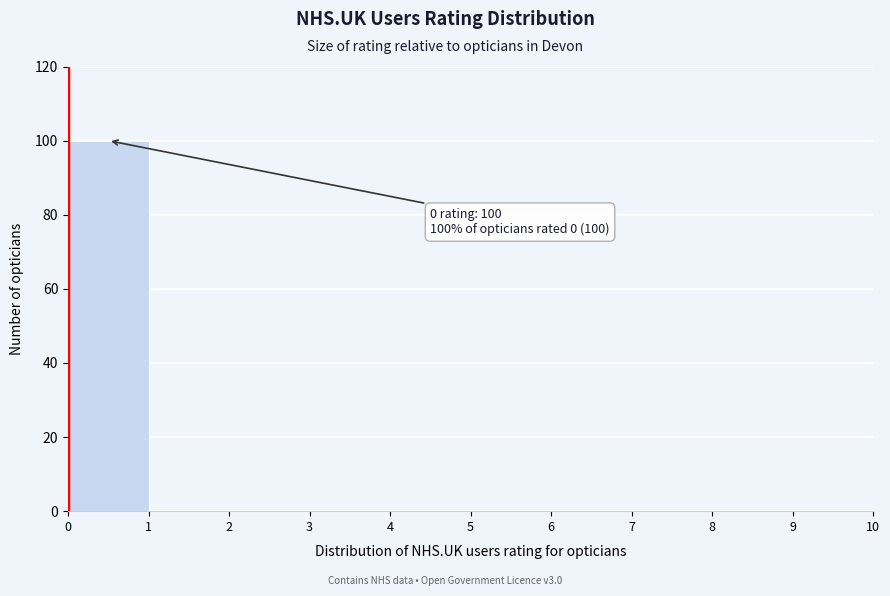

Which range on the x-axis has the tallest bar?

0 to 1